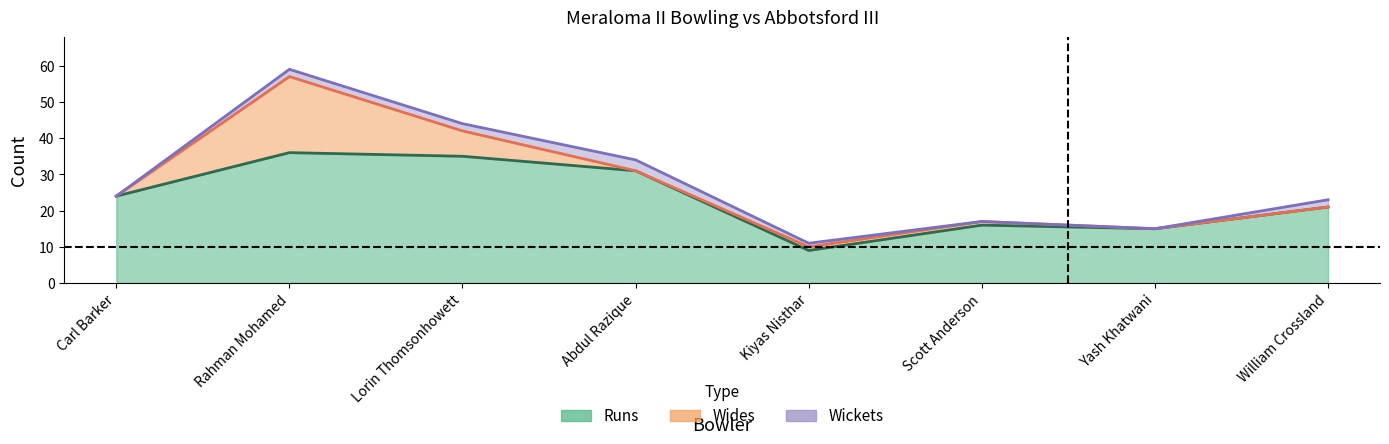

How many data points in Wickets are less than 2?

4